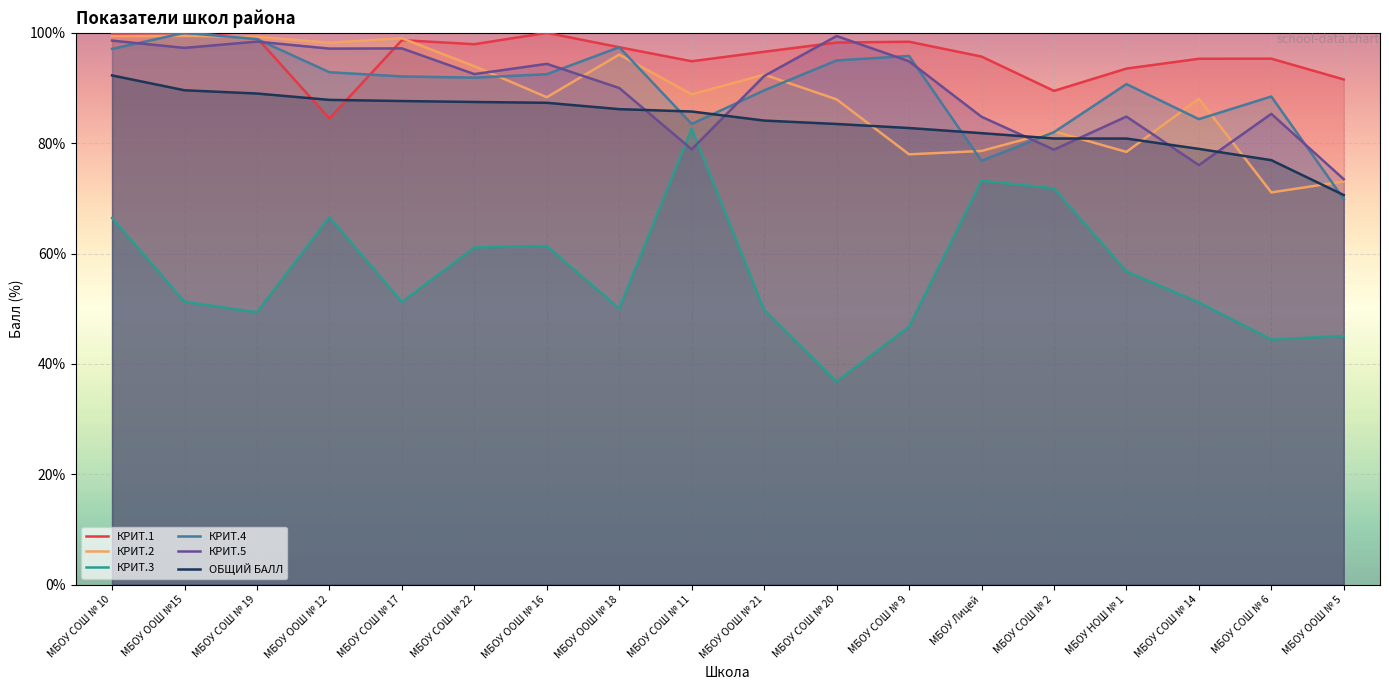

Reading left to right, list all the values displayed in this chart.

КРИТ.1: 99.9	100.0	99.1	84.5	98.7	97.9	100.0	97.4	94.8	96.6	98.2	98.4	95.7	89.5	93.5	95.3	95.3	91.5
КРИТ.2: 99.4	99.4	99.3	98.2	99.0	94.0	88.3	96.1	88.8	92.4	87.9	78.0	78.6	82.1	78.4	88.0	71.1	73.1
КРИТ.3: 66.4	51.2	49.4	66.6	51.2	61.1	61.4	50.0	82.6	49.8	36.8	46.7	73.2	71.8	56.8	51.1	44.4	45.0
КРИТ.4: 97.1	100.0	98.9	92.9	92.1	91.9	92.5	97.4	83.5	89.6	95.0	95.8	76.8	82.0	90.7	84.4	88.5	69.9
КРИТ.5: 98.6	97.3	98.4	97.1	97.2	92.5	94.4	90.0	78.9	92.2	99.4	94.8	84.8	78.8	84.8	76.0	85.3	73.5
ОБЩИЙ БАЛЛ: 92.3	89.6	89.0	87.8	87.6	87.5	87.3	86.2	85.7	84.1	83.5	82.8	81.8	80.8	80.8	79.0	76.9	70.6